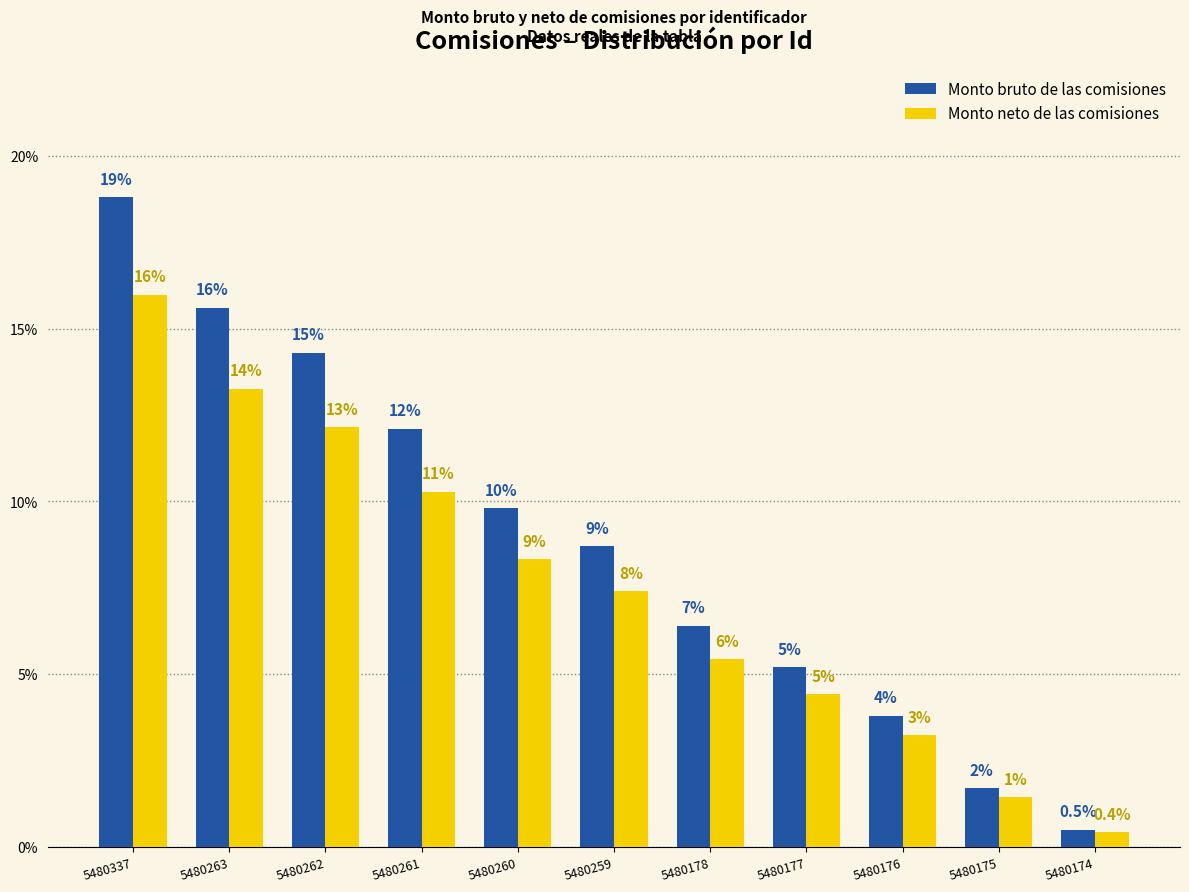

Does the chart contain any negative values?

No